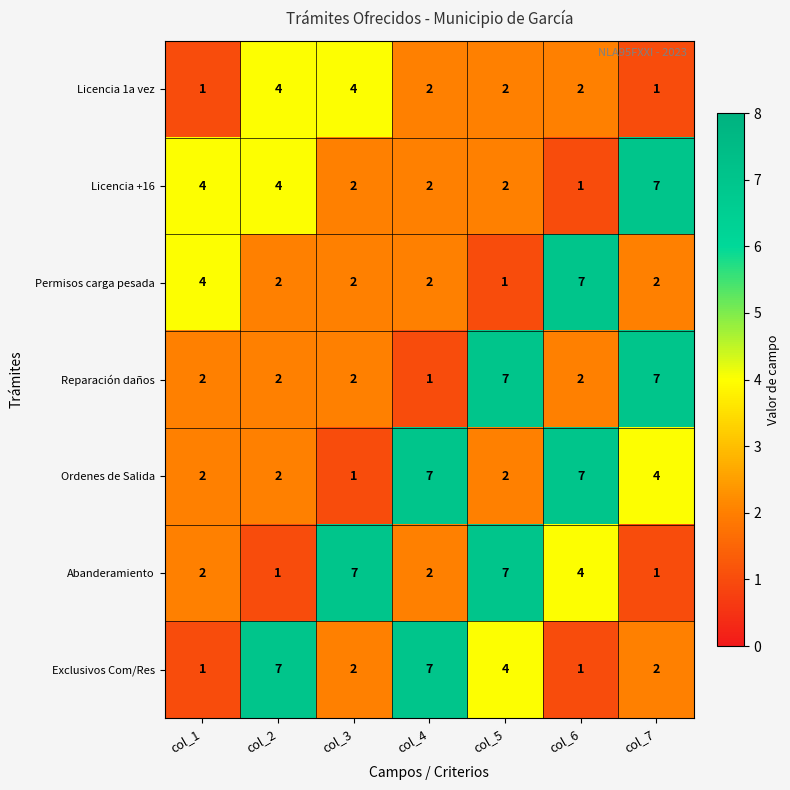

What is the total value across all series at col_3?

20